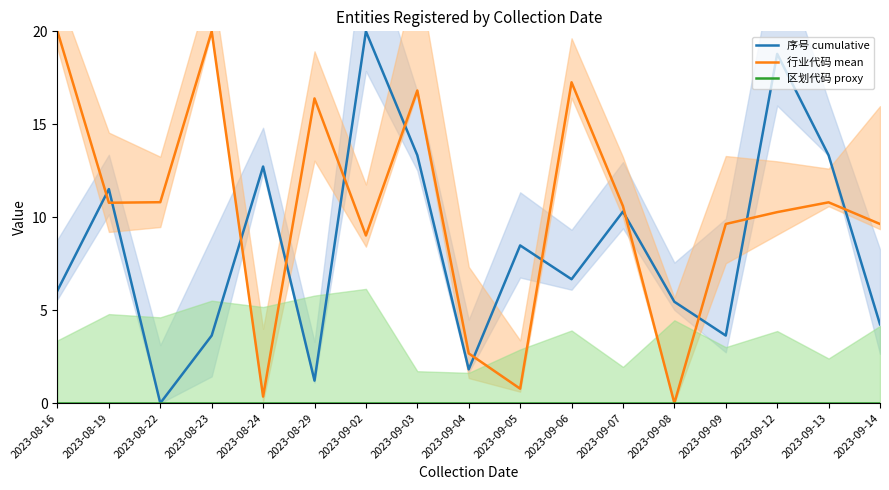

True or false: 区划代码 proxy and 行业代码 mean cross at least once.

False